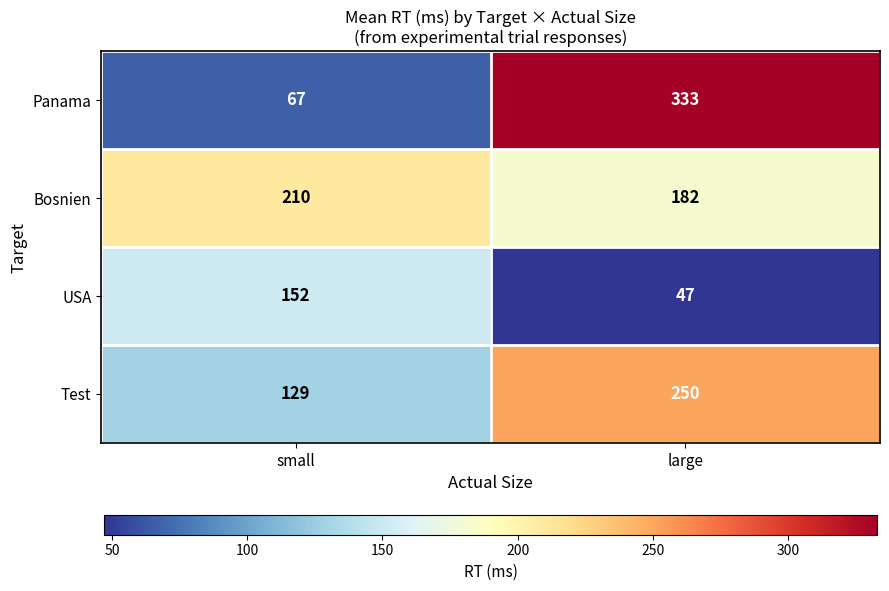

What is the smallest value displayed?

47